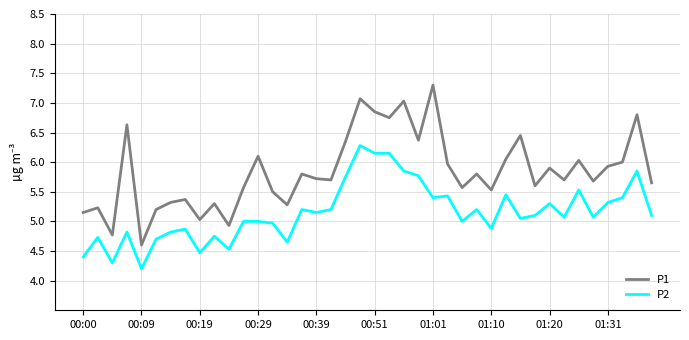

List the series in order of their peak value, highest first.

P1, P2